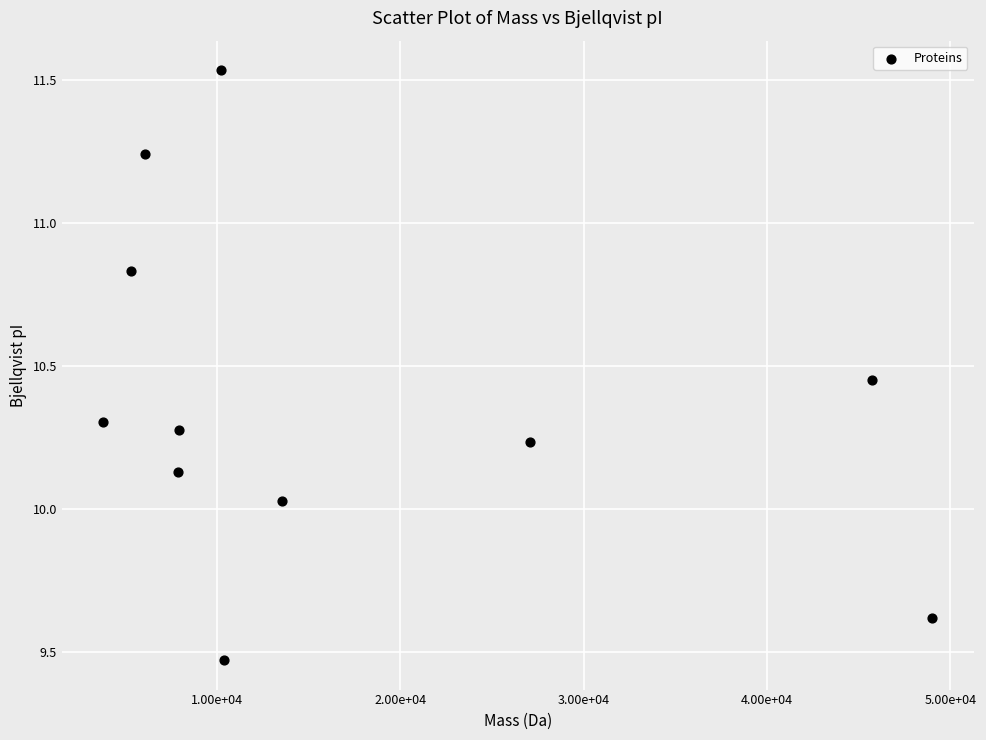

What is the average X value?

17016.2